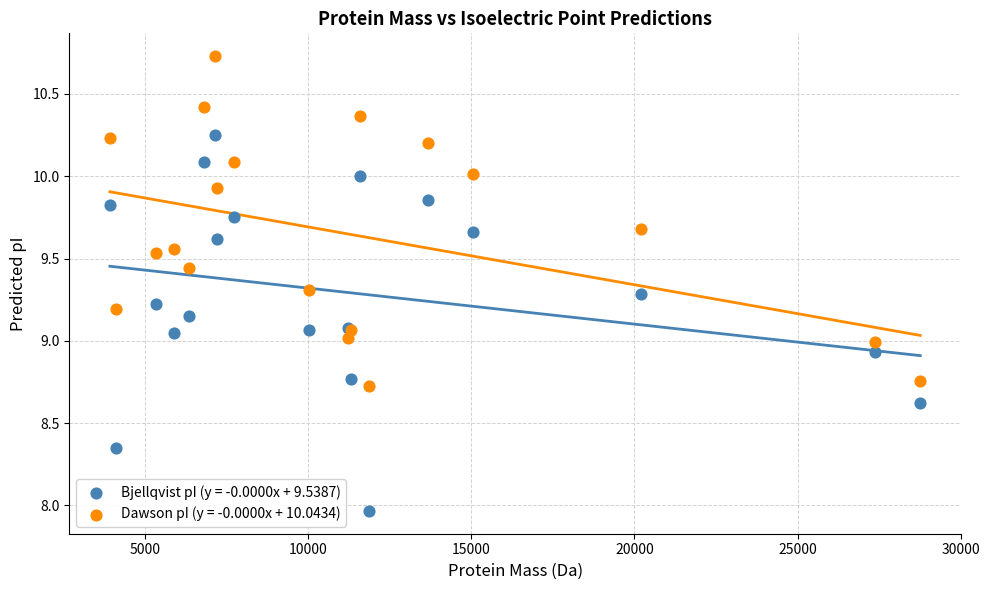

Which series reaches the minimum Y coordinate?

Bjellqvist pI (y = -0.0000x + 9.5387)